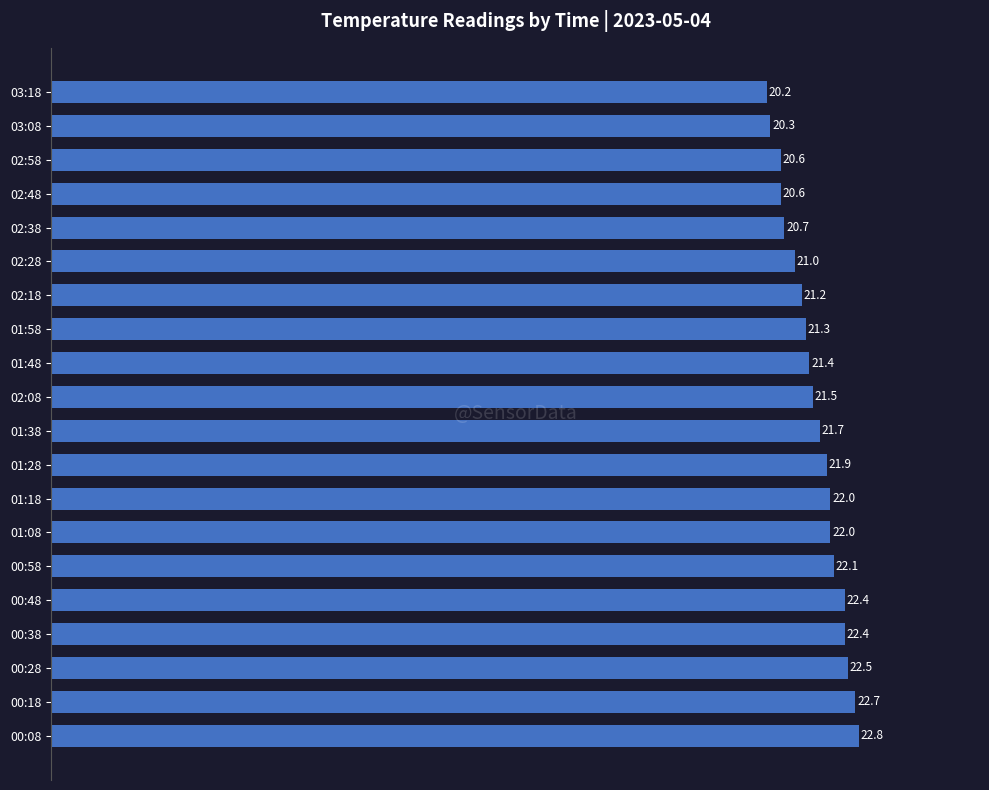

Between 02:18 and 00:38, which is larger?

00:38